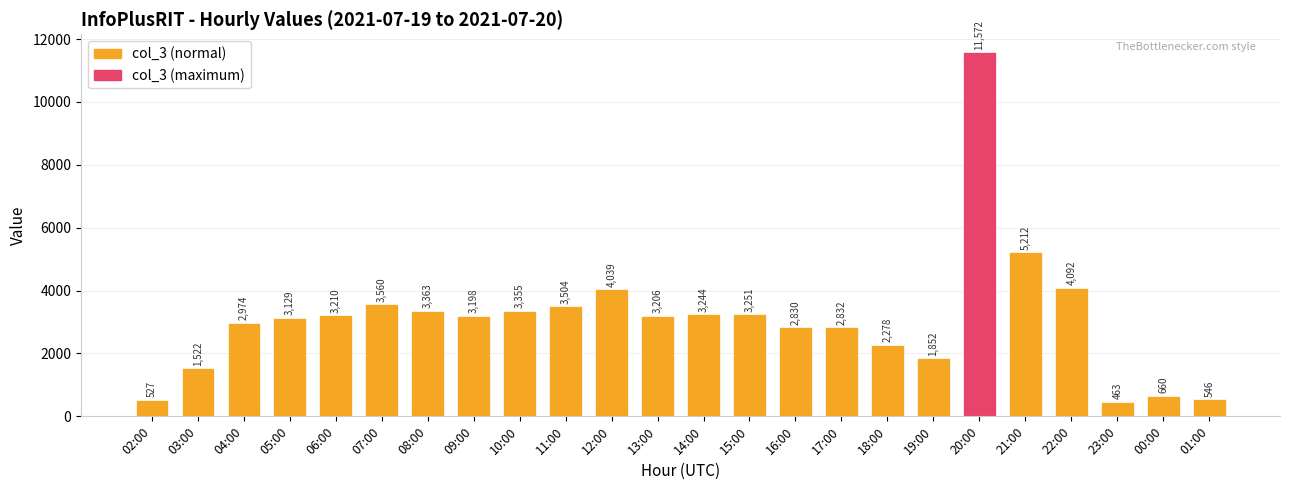

What is the difference between the values at 00:00 and 16:00?

2170